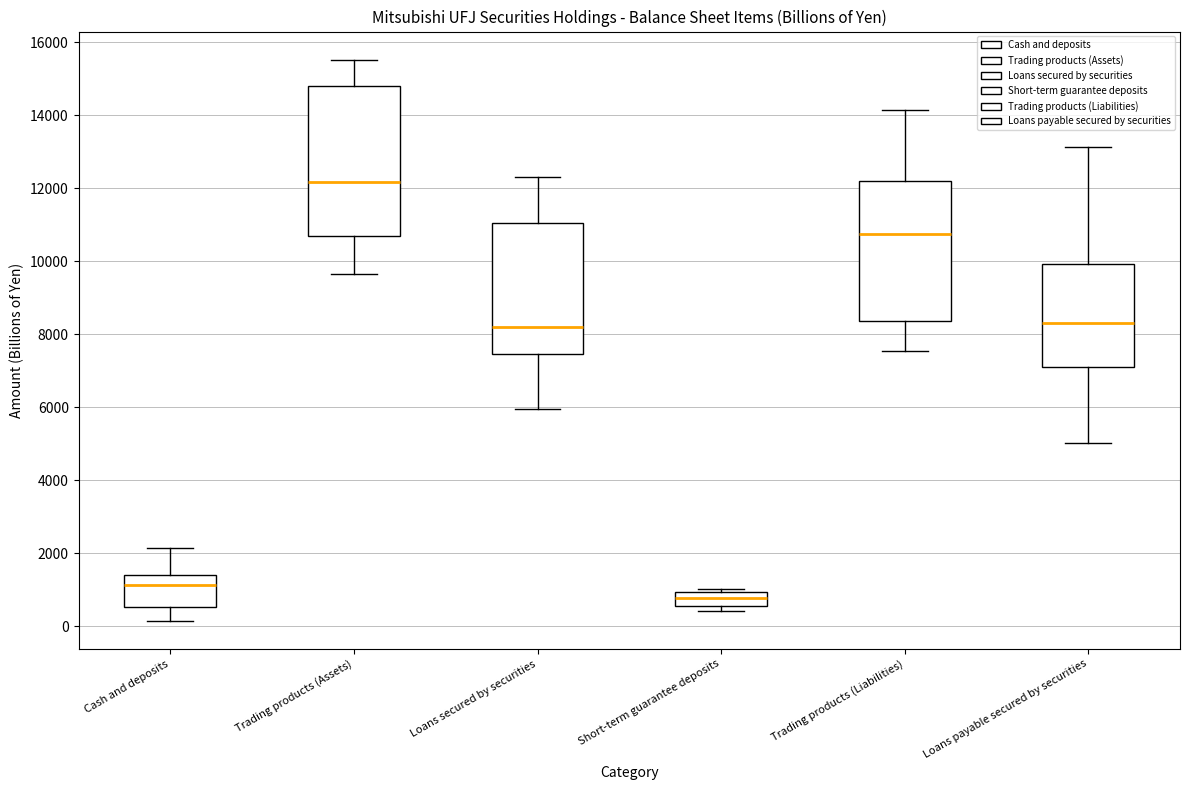

Reading left to right, read every box against the y-axis: the position of its median line, the range the box covers, and the ends of its whiskers. The values are not printed on the chart, so give them approximately, as read against the axis.

Cash and deposits: median 1200, box 600 to 1400, whiskers 200 to 2200
Trading products (Assets): median 12200, box 10600 to 14800, whiskers 9600 to 15600
Loans secured by securities: median 8200, box 7400 to 11000, whiskers 6000 to 12400
Short-term guarantee deposits: median 800, box 600 to 1000, whiskers 400 to 1000 (just above the box's upper edge)
Trading products (Liabilities): median 10800, box 8400 to 12200, whiskers 7600 to 14200
Loans payable secured by securities: median 8400, box 7200 to 10000, whiskers 5000 to 13200